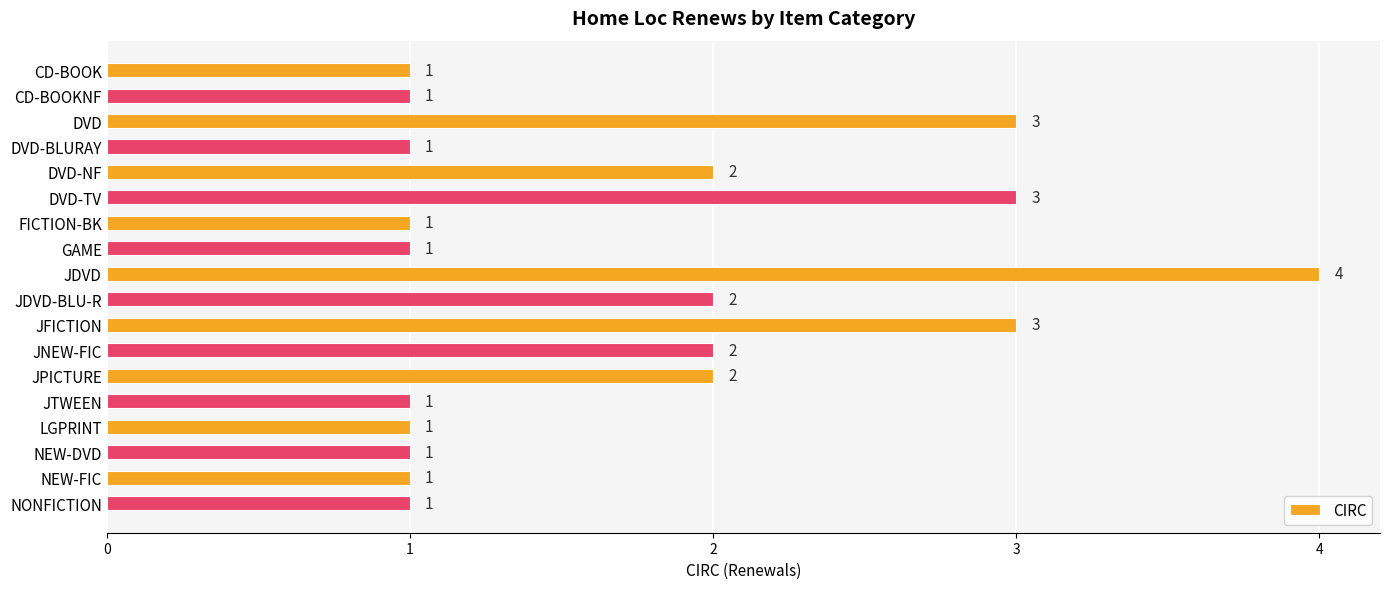

How many data points does each series have?

18